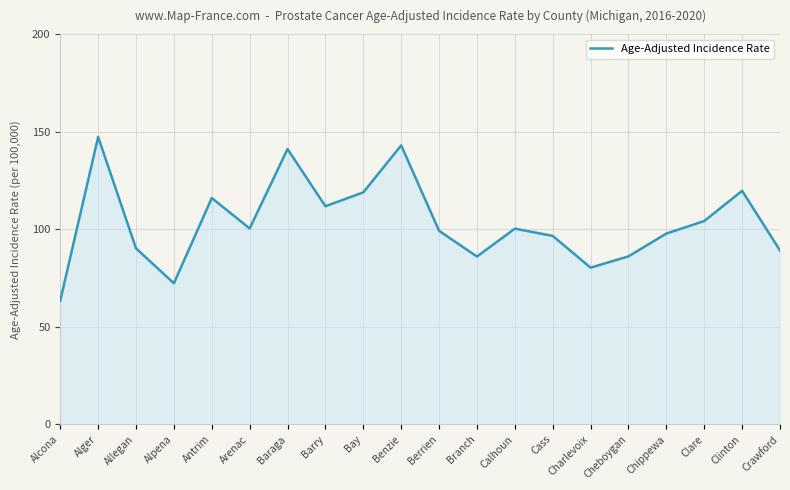

What is the change in value from Alpena to Clare?

+31.9